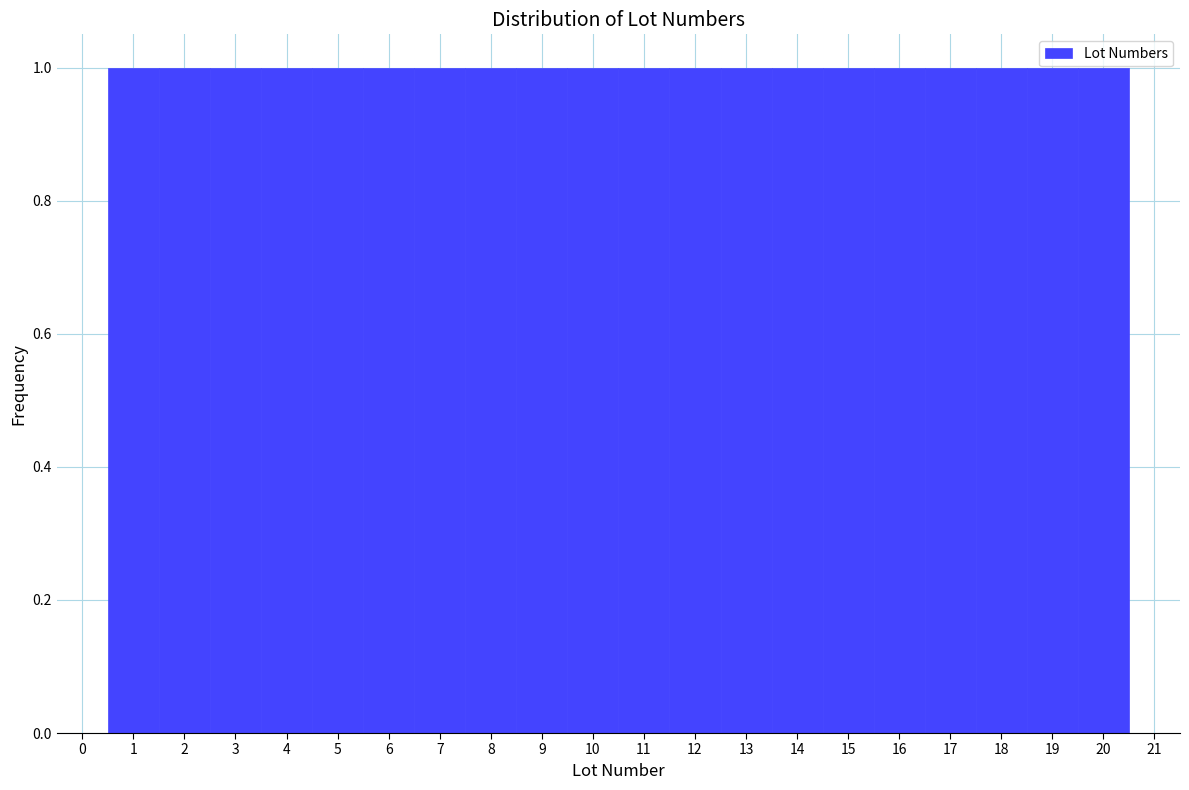

Reading left to right, list every bar in this chart as the range it spans on the x-axis followed by its height. The values are not printed on the chart, so give them approximately, as read against the axis.

0.5 to 1.5: 1
1.5 to 2.5: 1
2.5 to 3.5: 1
3.5 to 4.5: 1
4.5 to 5.5: 1
5.5 to 6.5: 1
6.5 to 7.5: 1
7.5 to 8.5: 1
8.5 to 9.5: 1
9.5 to 10.5: 1
10.5 to 11.5: 1
11.5 to 12.5: 1
12.5 to 13.5: 1
13.5 to 14.5: 1
14.5 to 15.5: 1
15.5 to 16.5: 1
16.5 to 17.5: 1
17.5 to 18.5: 1
18.5 to 19.5: 1
19.5 to 20.5: 1